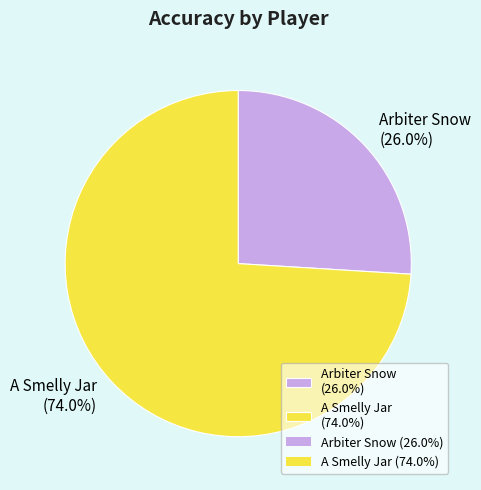

To the nearest percent, what percentage of the pie is Arbiter Snow?

26%